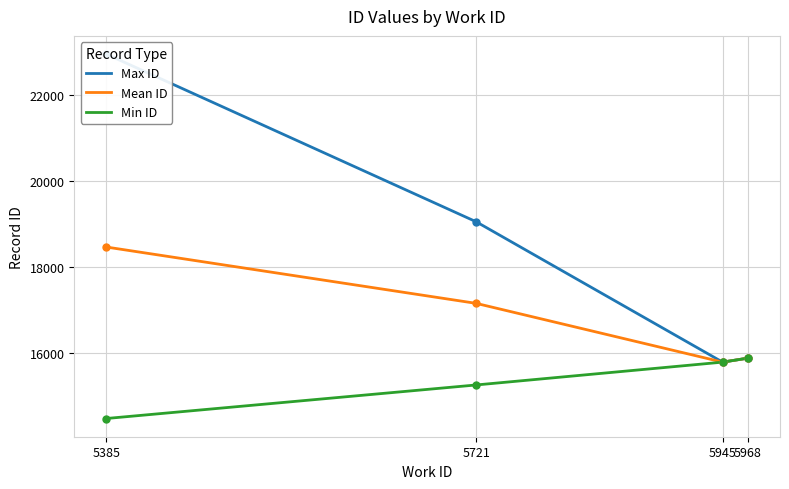

Is it true that Mean ID equals 5715.4 at 5945?

False